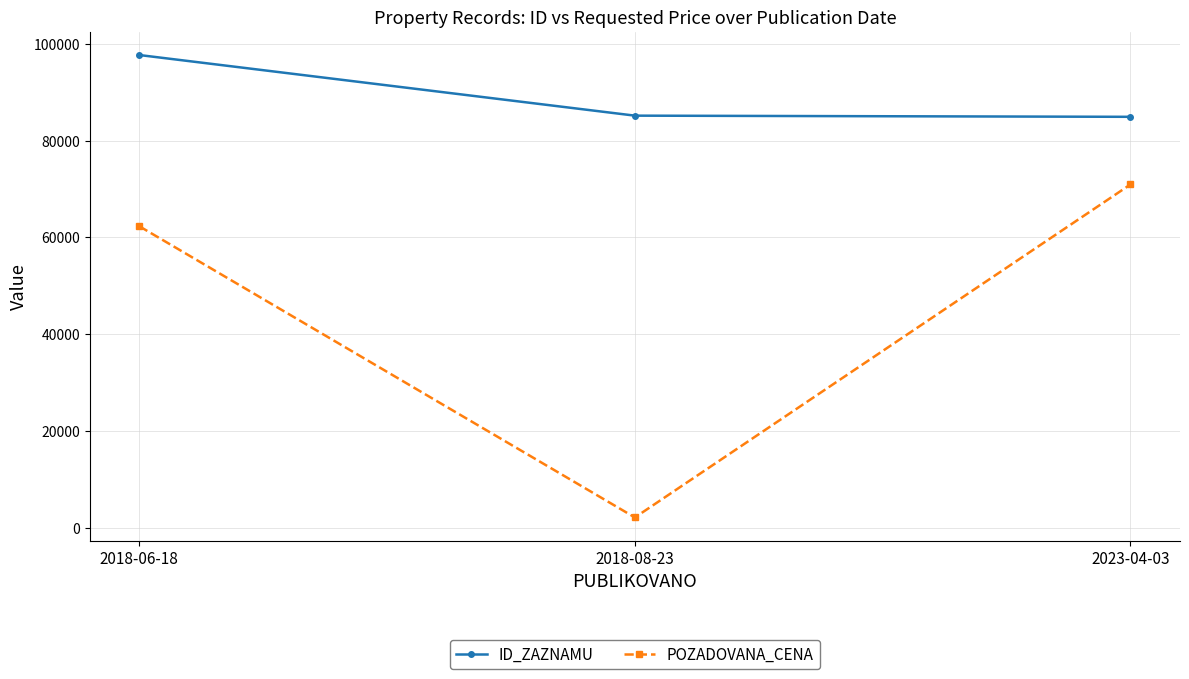

What is the highest value of the POZADOVANA_CENA series?

70950